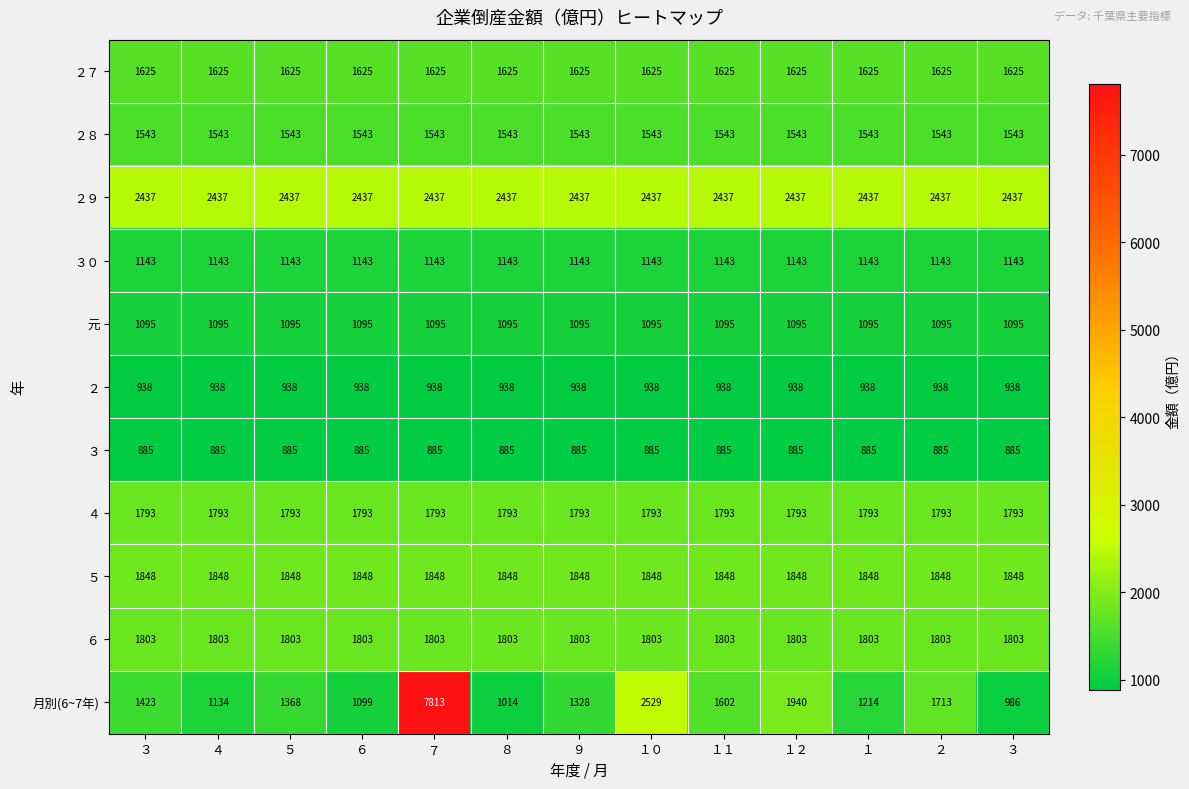

Rank the series at ９ from lowest to highest value.

３, ２, 元, ３０, 月別(6~7年), ２８, ２７, ４, ６, ５, ２９